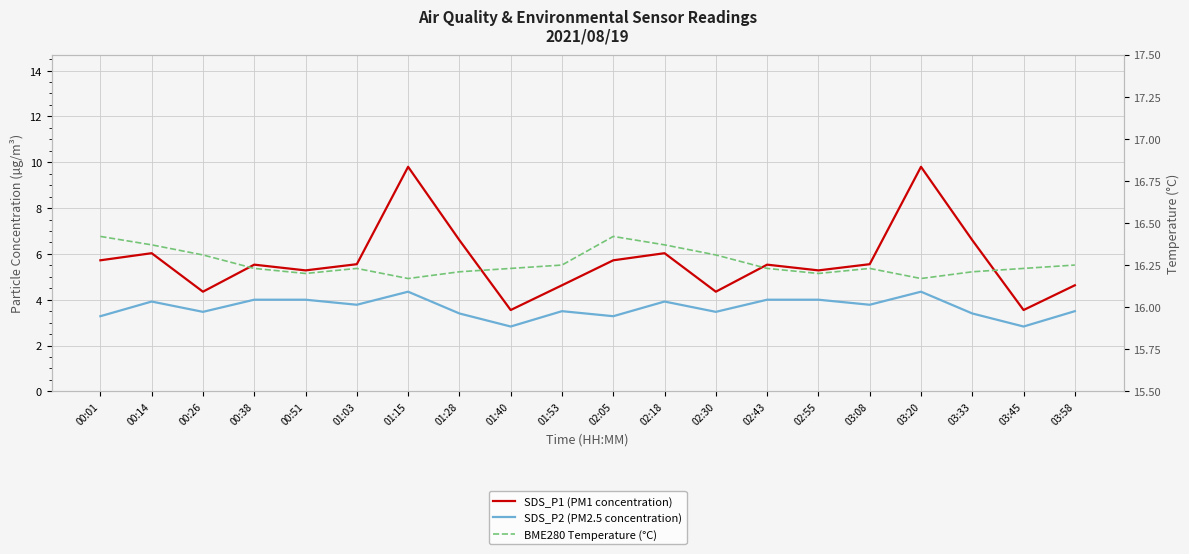

What is the sum of all SDS_P2 (PM2.5 concentration) values?

73.1